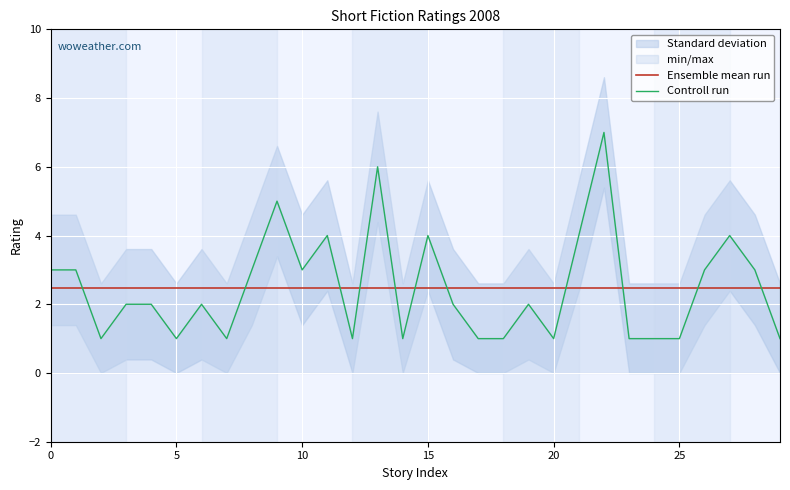

What is the maximum value for Ensemble mean run?

2.5